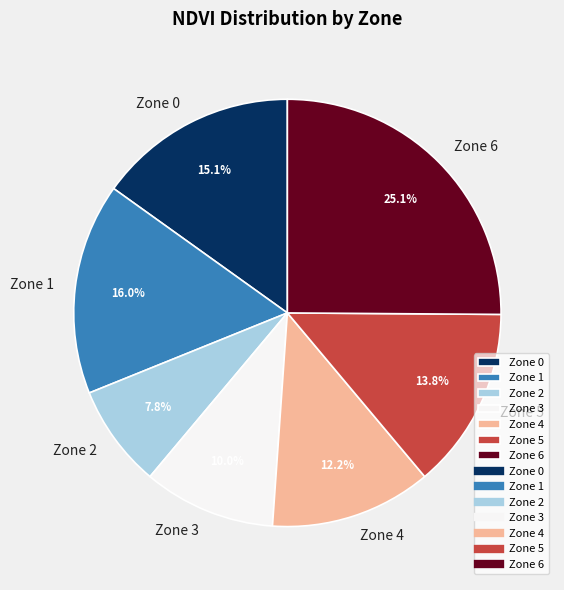

The Zone 0 slice represents 15% of the pie. True or false?

True